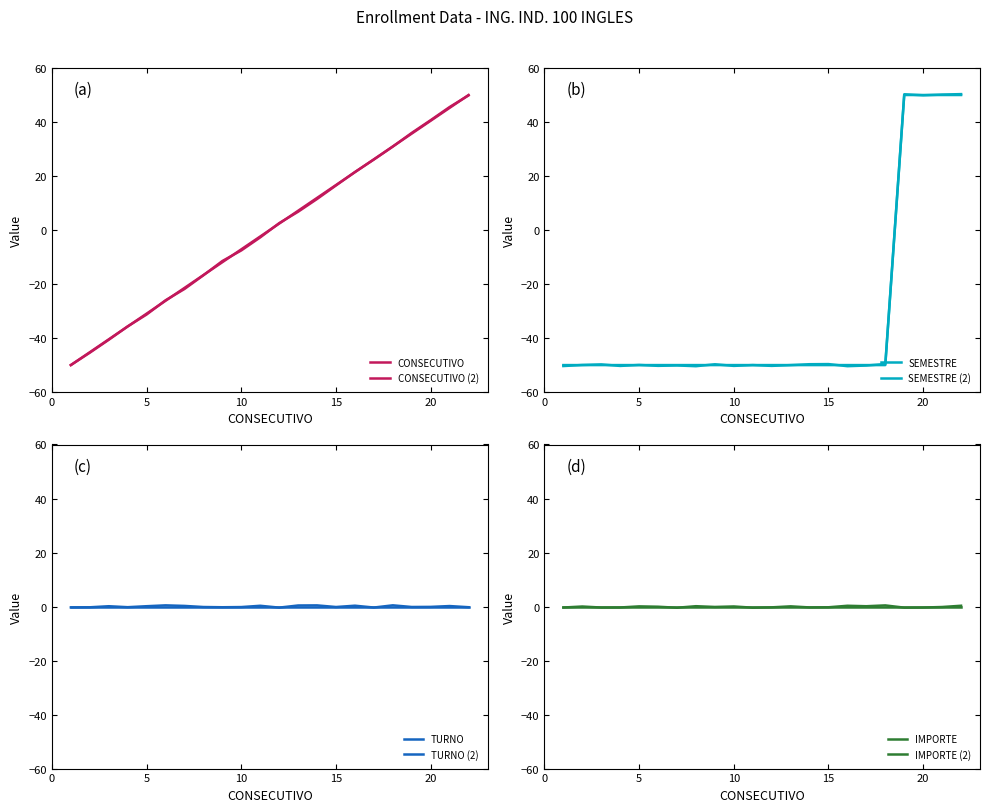

Which has a higher value, 12 or 18?

18